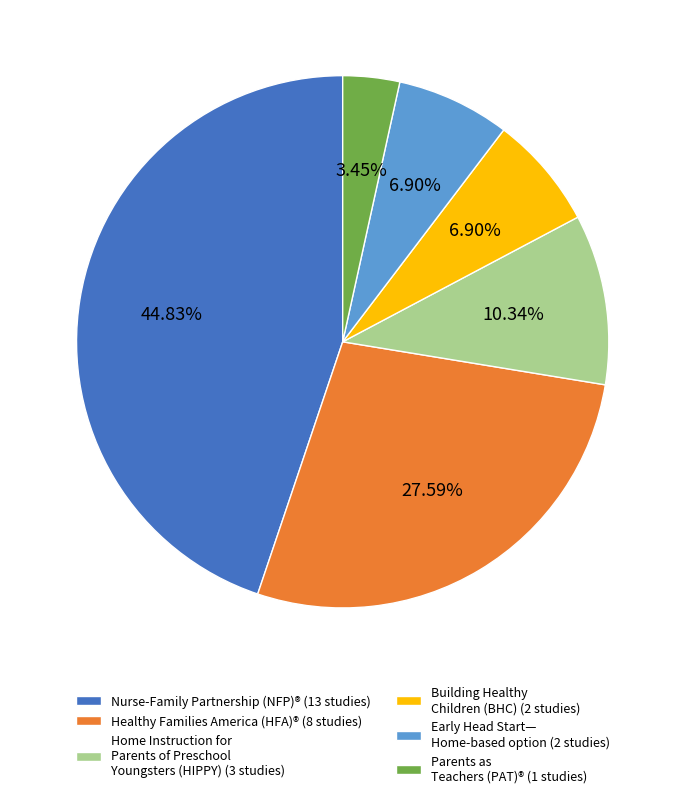

Approximately how many times larger is the value at Early Head Start— Home-based option (2 studies) compared to Parents as Teachers (PAT)® (1 studies)?

2.0